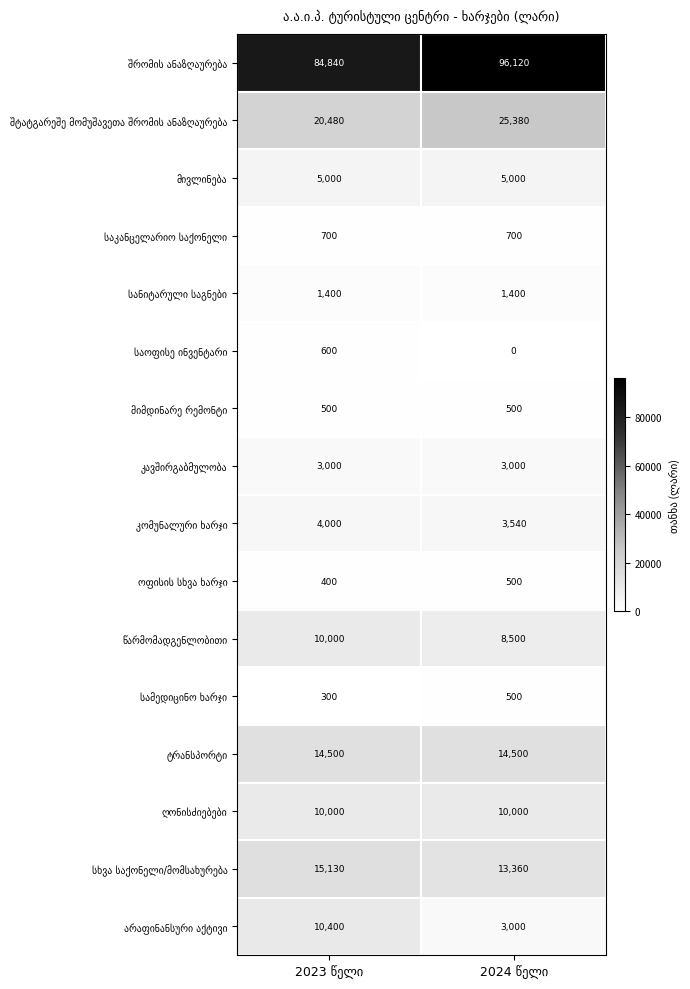

At which label does მივლინება reach its peak?

2023 წელი